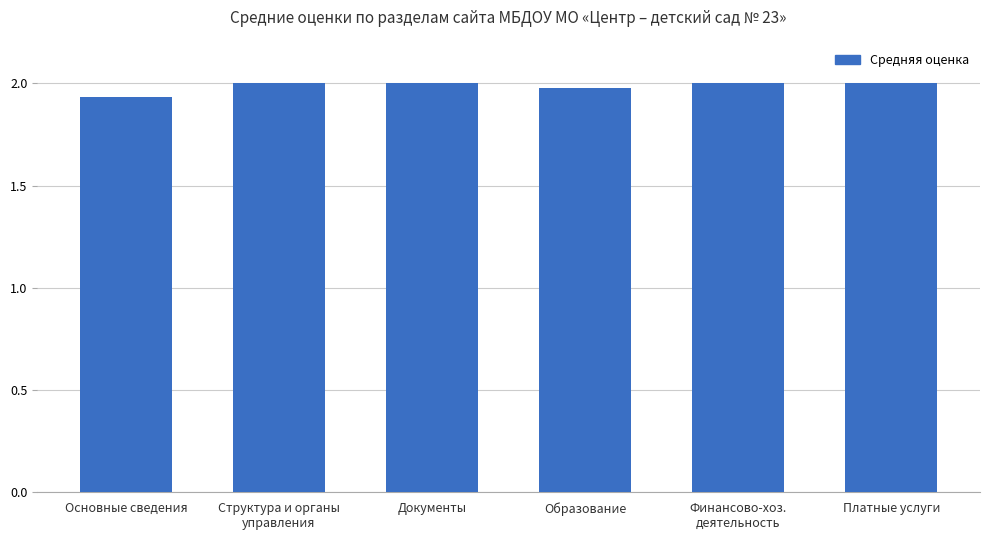

Approximately how many times larger is the value at Финансово-хоз.
деятельность compared to Документы?

1.0